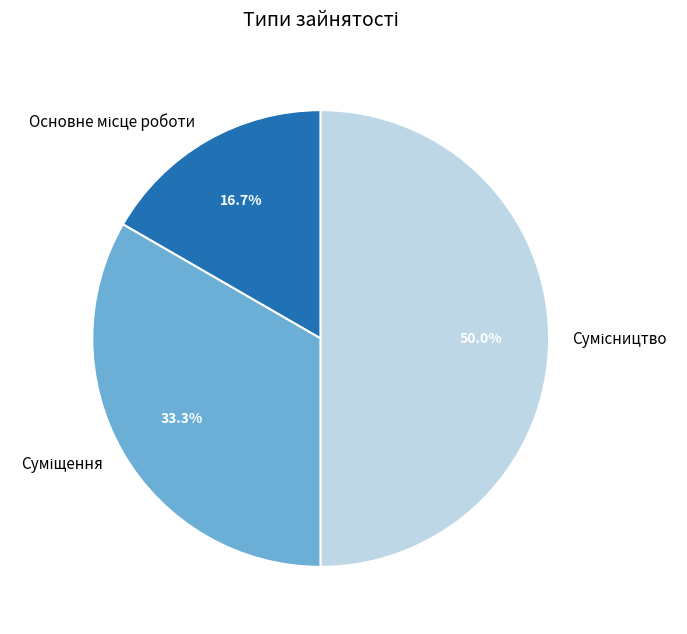

How many segments does this pie chart have?

3